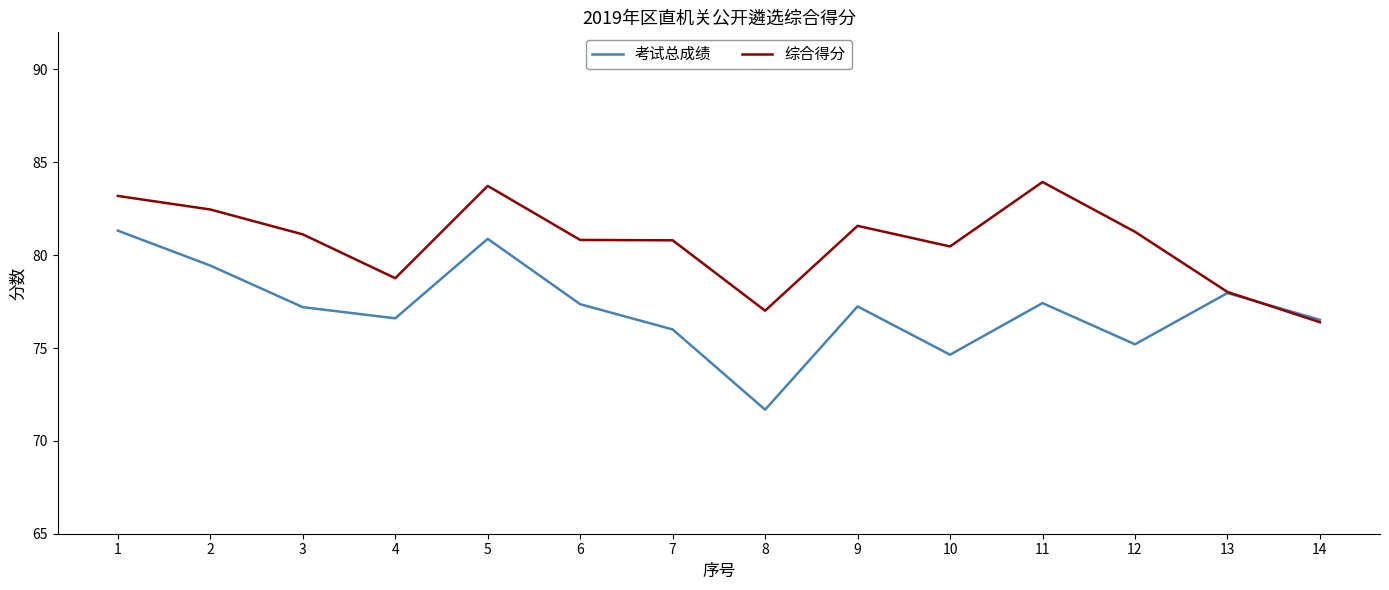

What is the total value across all series at 10?

155.1